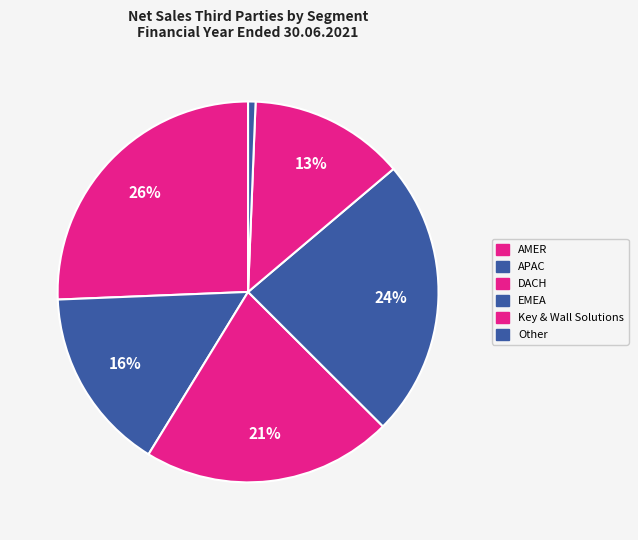

True or false: EMEA accounts for 24% of the total.

True